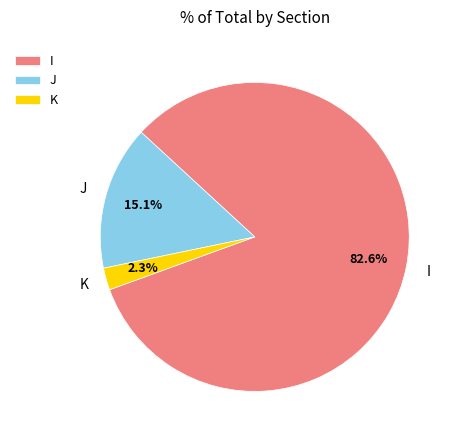

Rank the categories by value from lowest to highest.

K, J, I